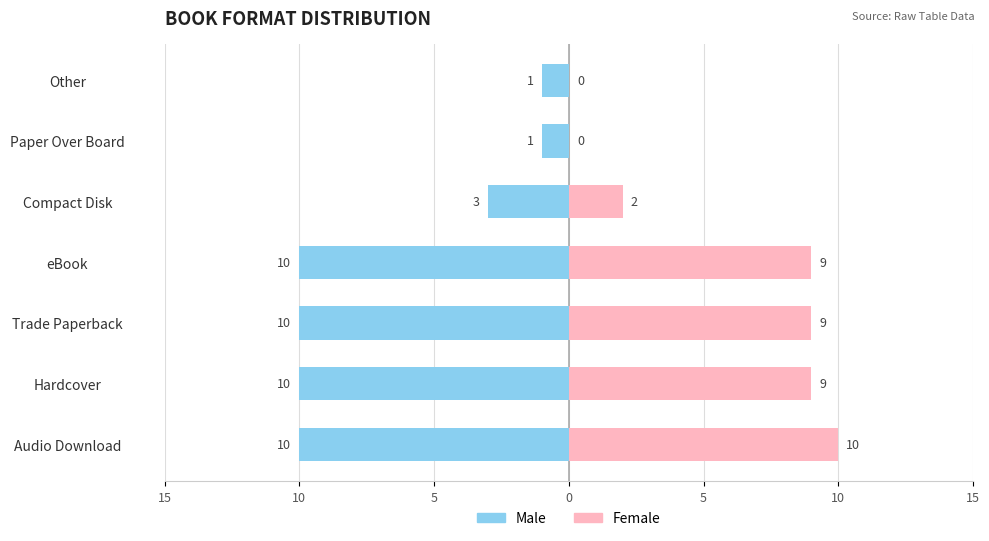

Reading left to right, transcribe all the data shown in this chart.

Male: -10	-10	-10	-10	-3	-1	-1
Female: 10	9	9	9	2	0	0